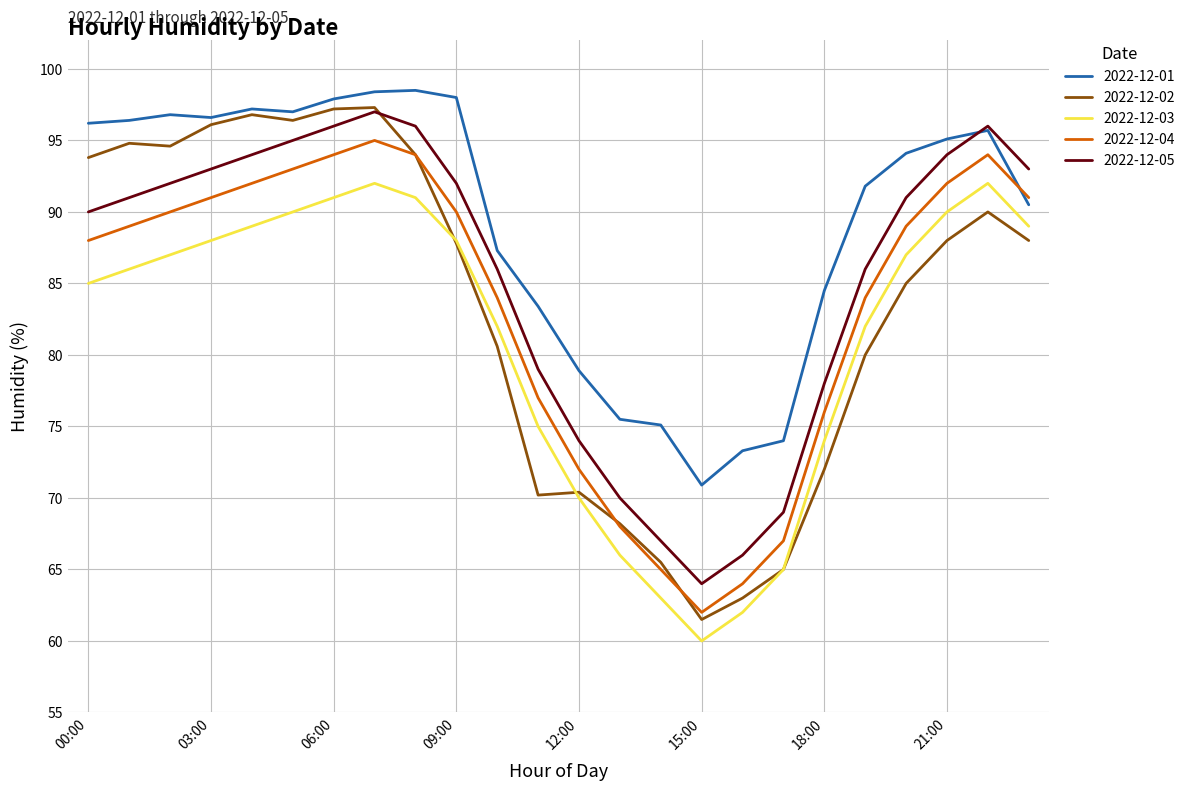

What is the smallest value displayed?

60.0